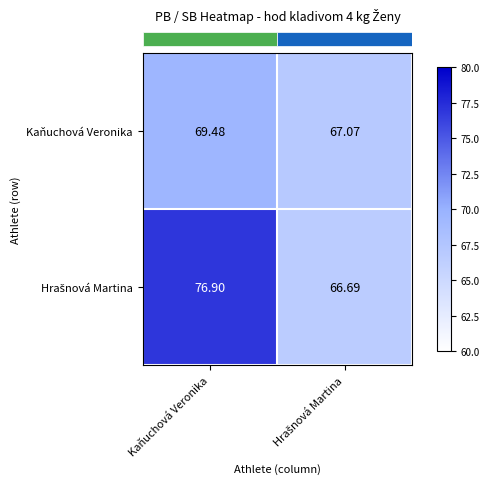

Where does the Kaňuchová Veronika series first go above 69?

Kaňuchová Veronika